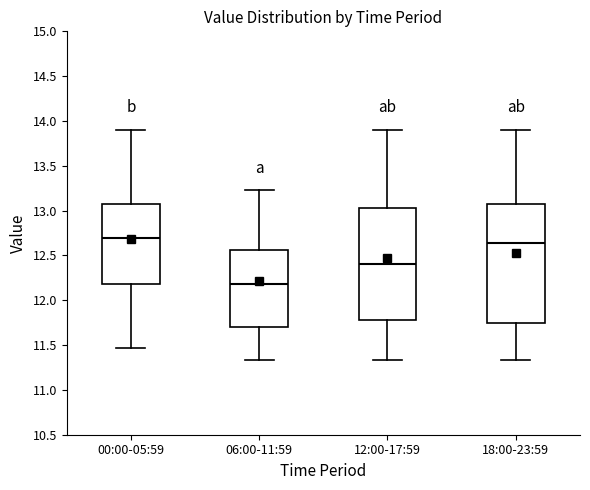

Reading left to right, transcribe this box plot: for each box, give where its median line is, the range the box spans, and where its two whiskers end, as read against the y-axis. The values are not printed on the chart, so give them approximately, as read against the axis.

00:00-05:59: median 12.70, box 12.20 to 13.05, whiskers 11.45 to 13.90
06:00-11:59: median 12.20, box 11.70 to 12.55, whiskers 11.35 to 13.25
12:00-17:59: median 12.40, box 11.80 to 13.05, whiskers 11.35 to 13.90
18:00-23:59: median 12.65, box 11.75 to 13.05, whiskers 11.35 to 13.90